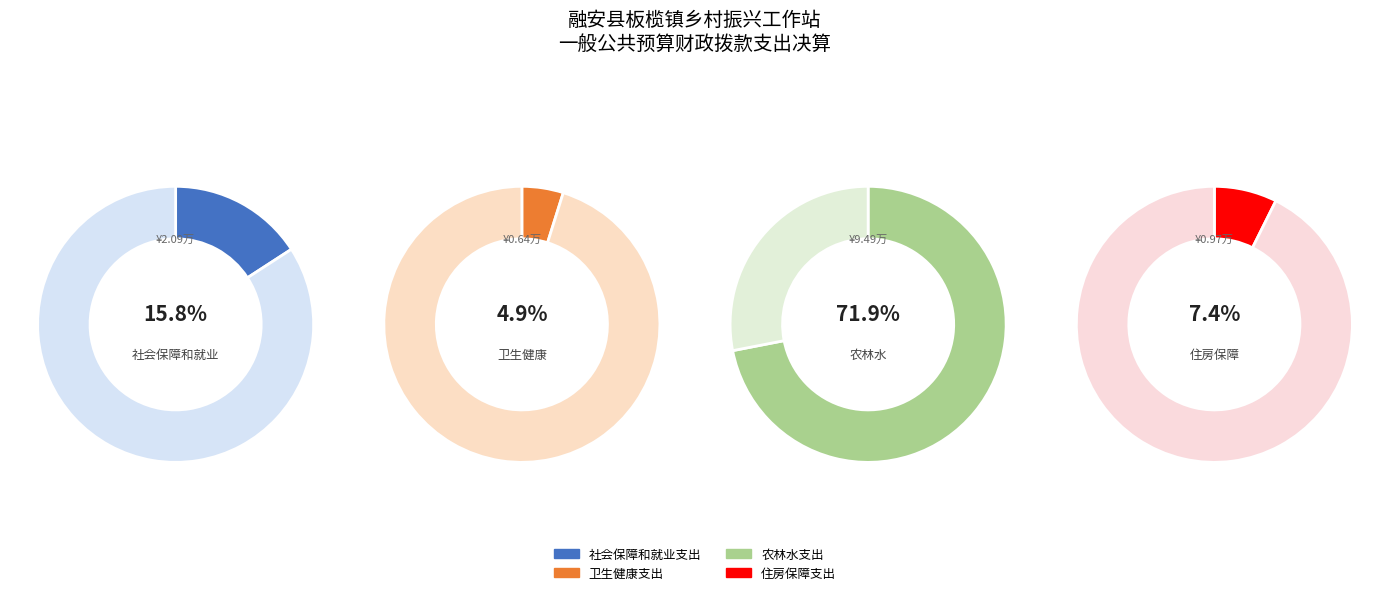

To the nearest percent, what is the difference between the largest and smallest slice percentages?

67%